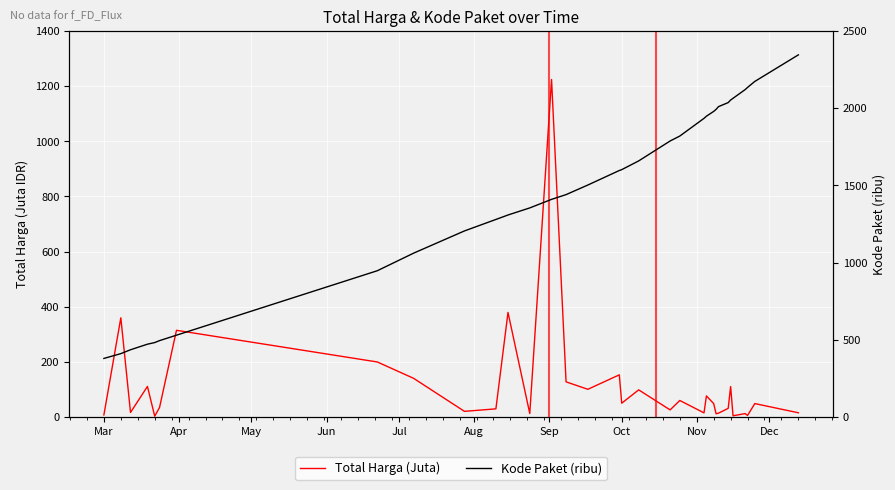

Count the number of categories in the chart.

33